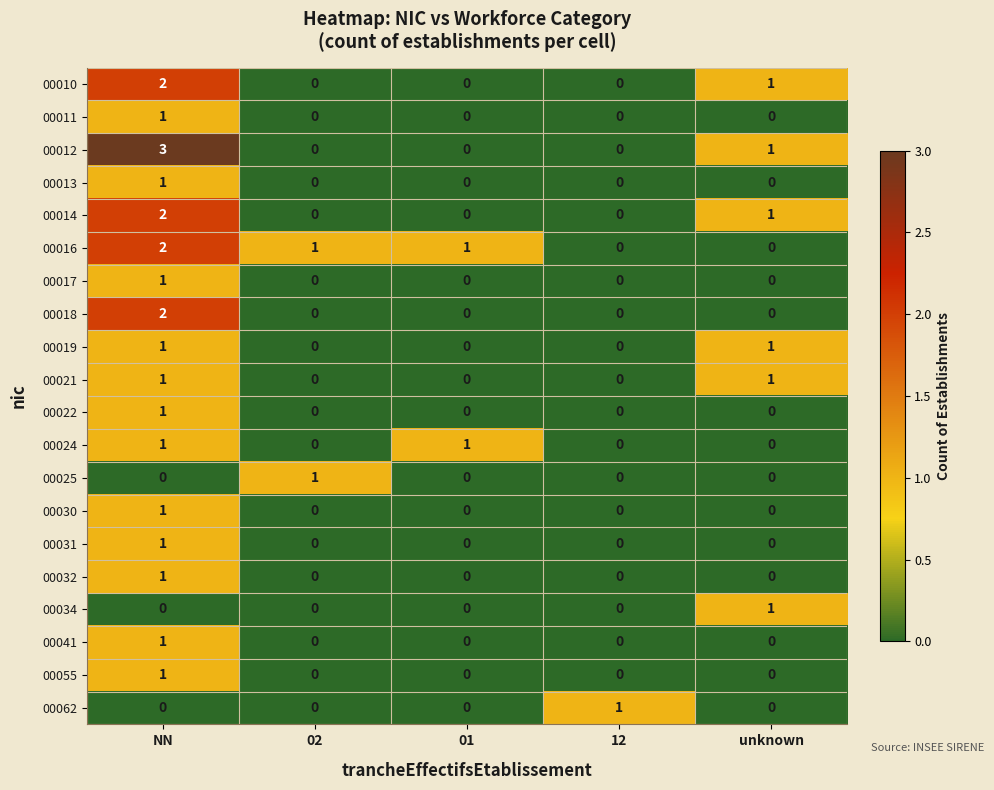

True or false: 00019 has a value of 1 at 01.

False